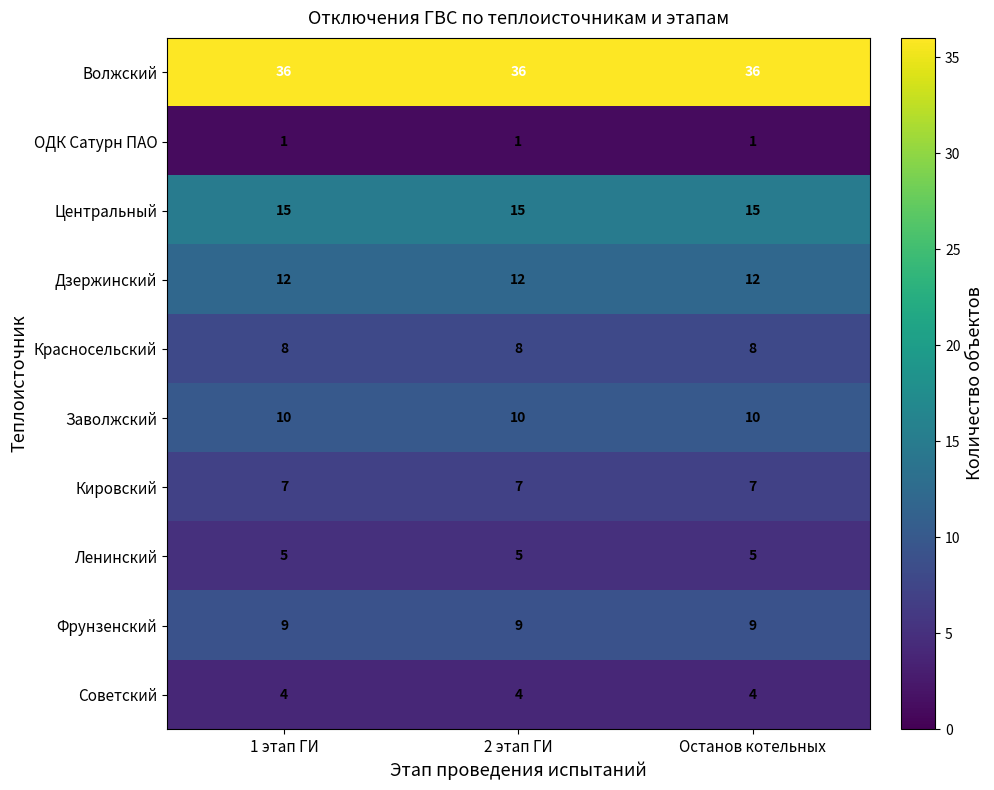

What is the average value of the Советский series?

4